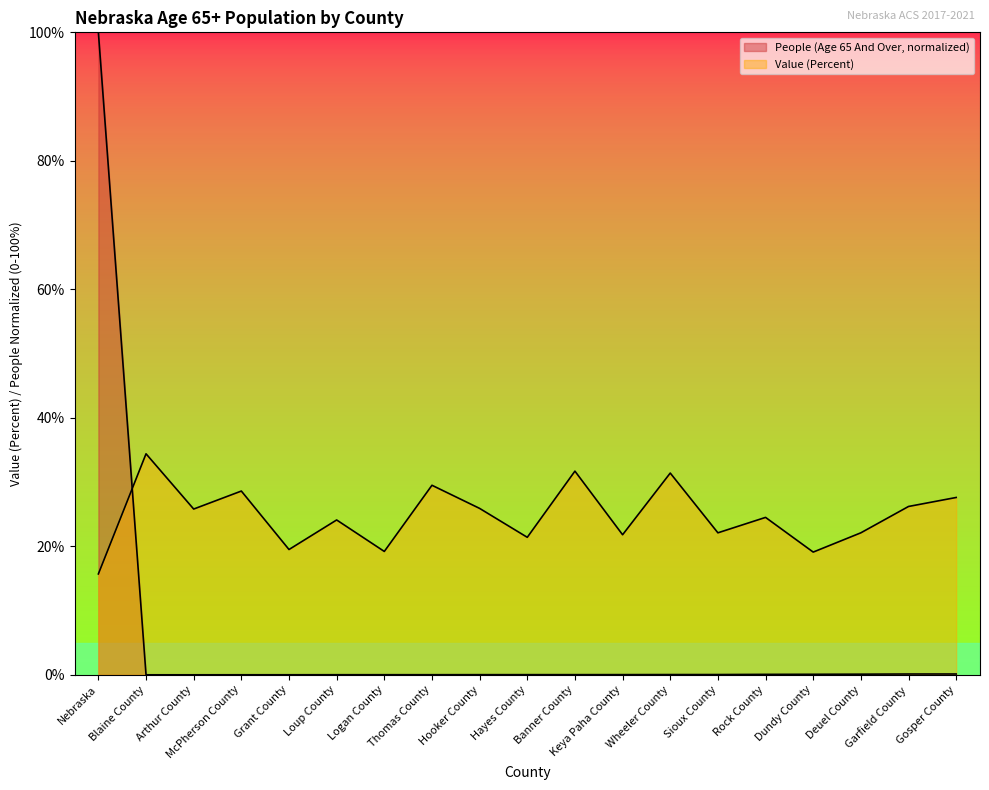

What is the sum of all Value (Percent) values?

470.6